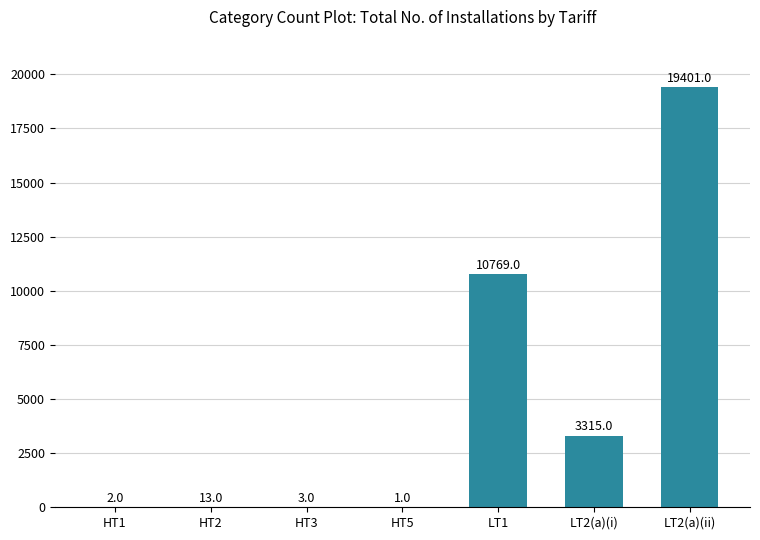

The chart shows a value of 19401 at LT2(a)(ii). True or false?

True